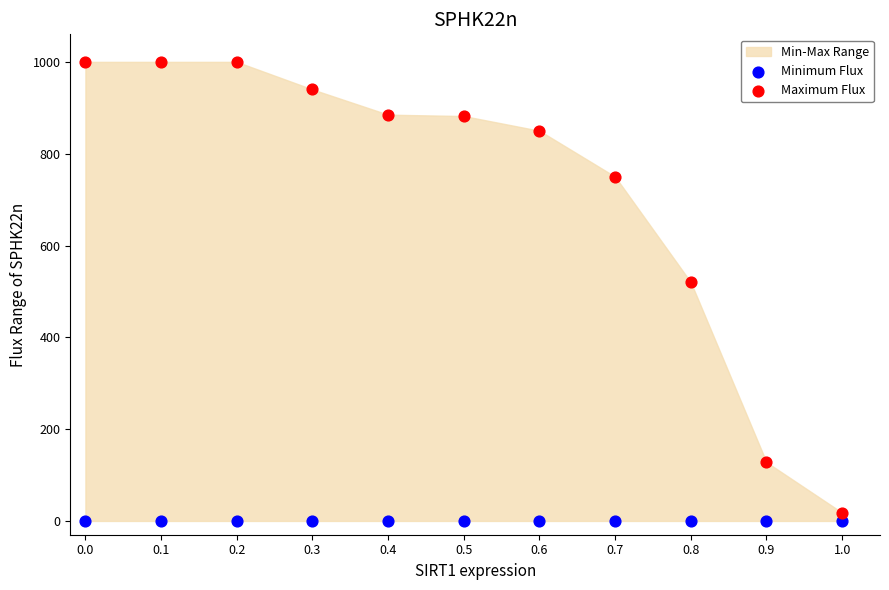

Which series reaches the maximum Y coordinate?

Maximum Flux